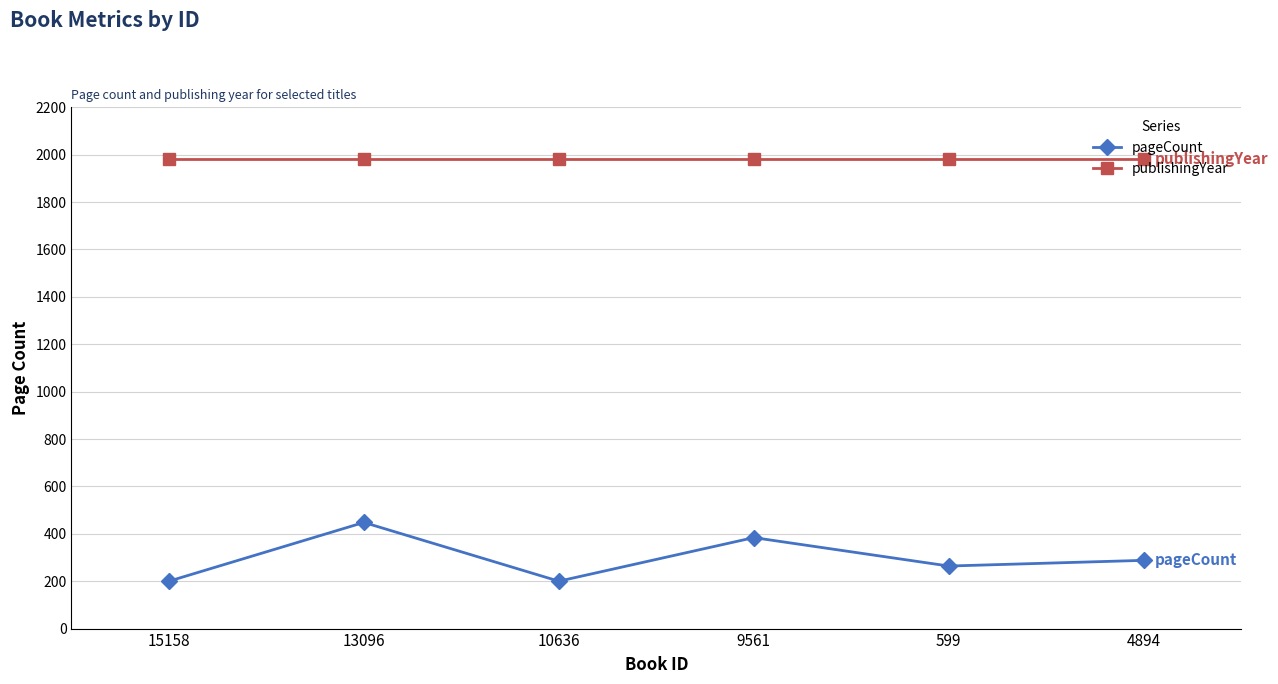

How many data points in pageCount are less than 288?

3